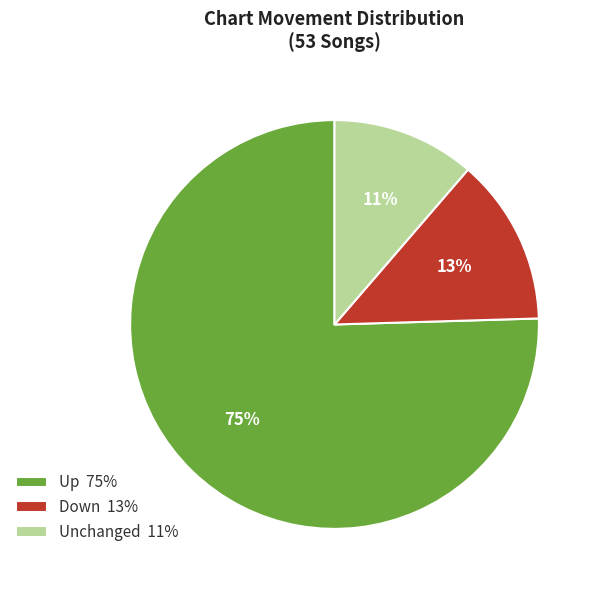

Rank the categories by value from lowest to highest.

Unchanged 11%, Down 13%, Up 75%